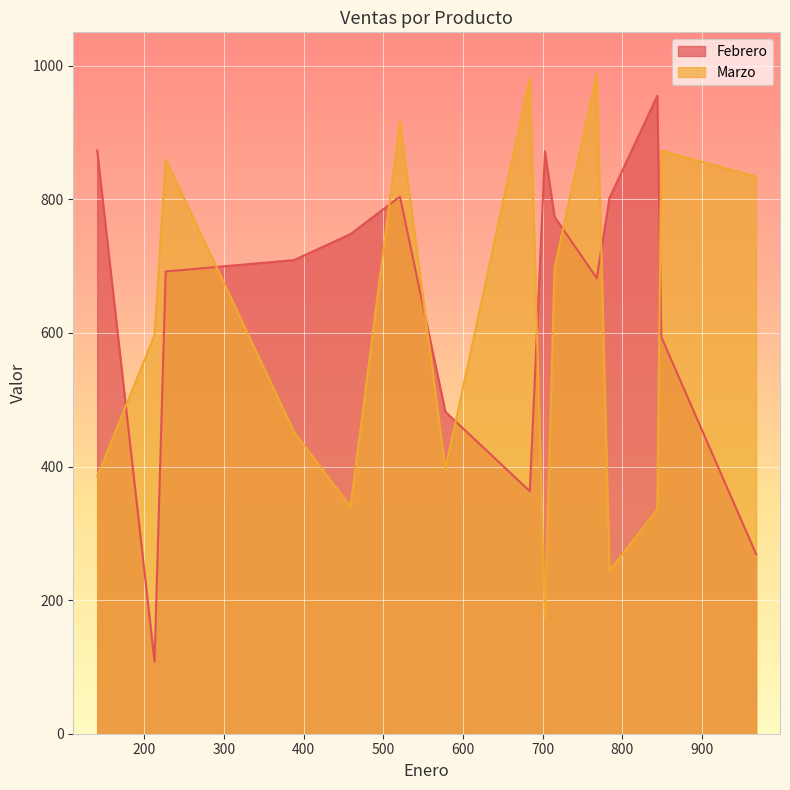

What is the average value of the Marzo series?

605